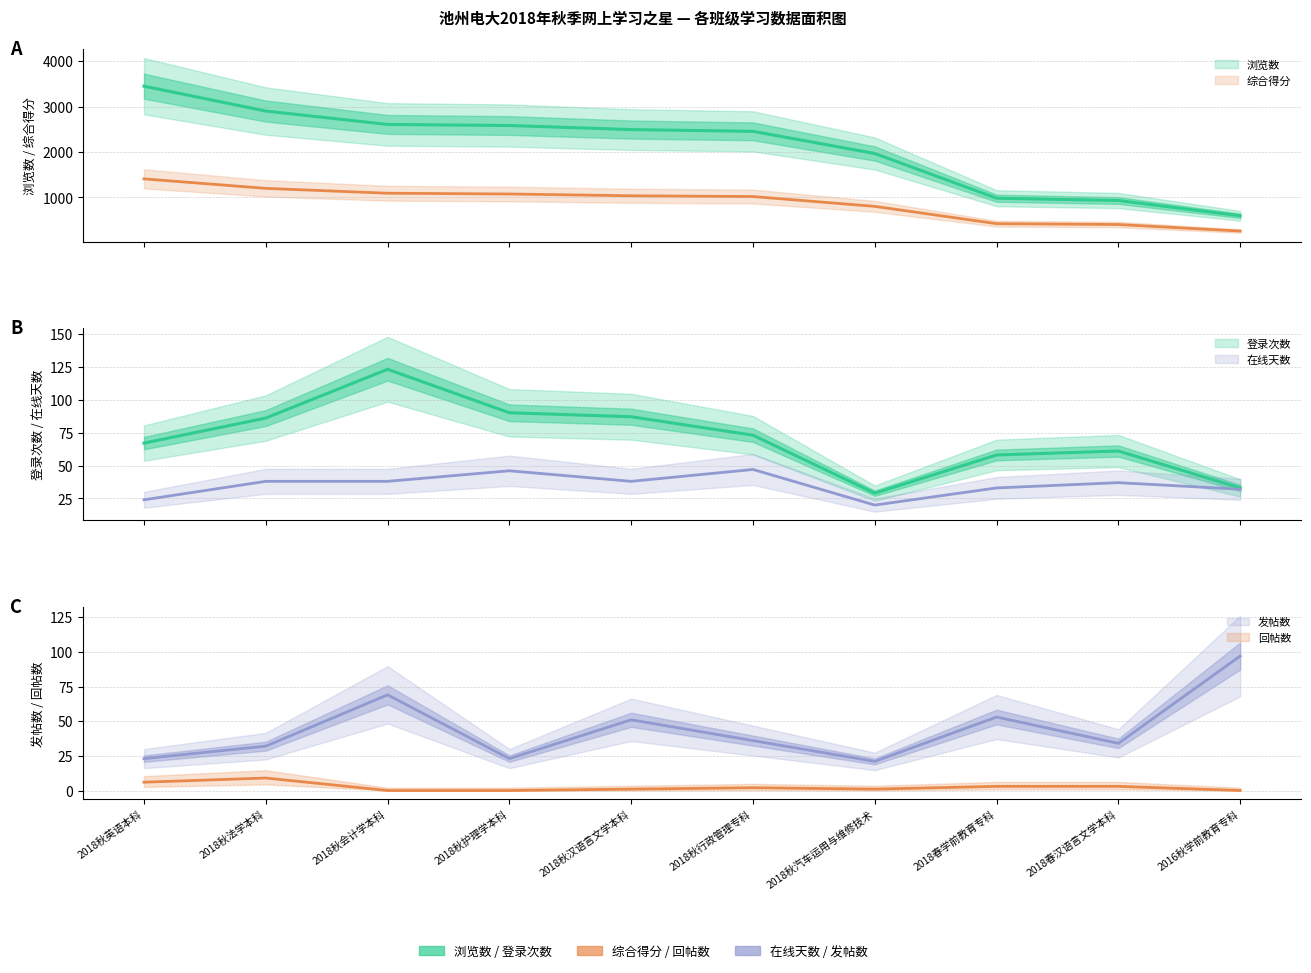

Which category has the lowest value in the 发帖数 series?

2018秋汽车运用与维修技术